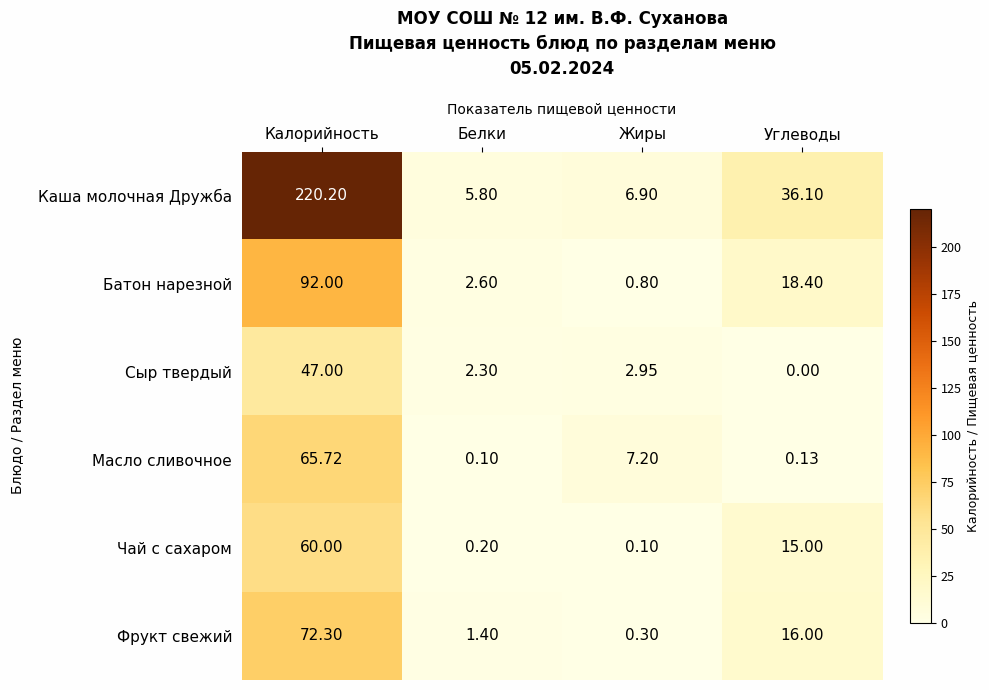

At which label does Каша молочная Дружба first exceed 36?

Калорийность